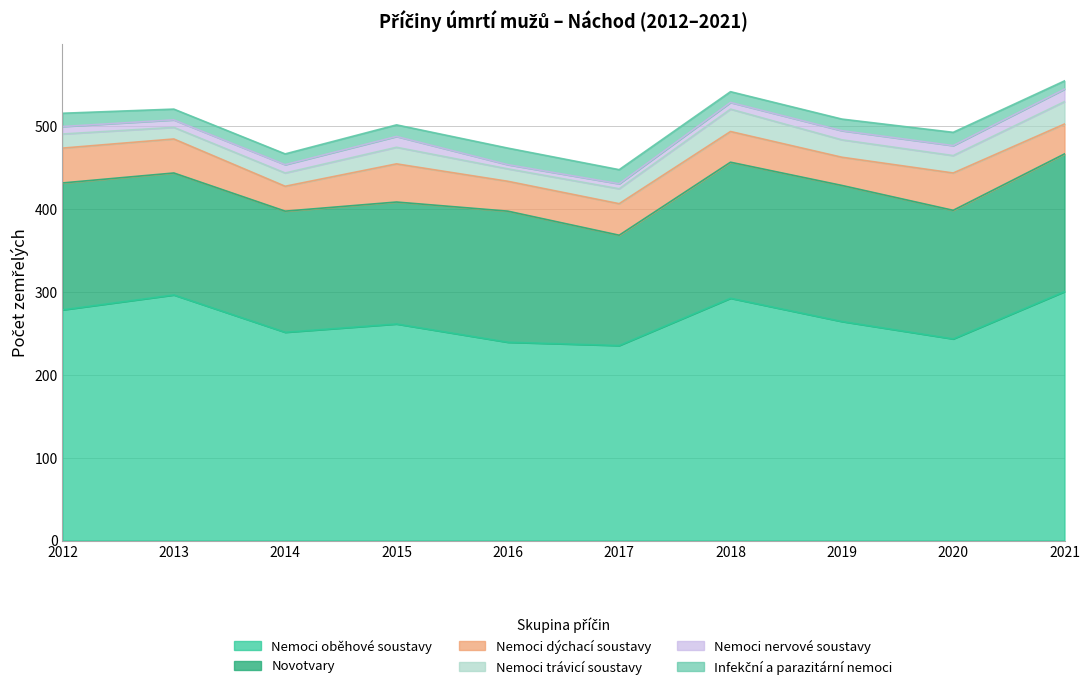

Which series has the largest range (max minus min)?

Nemoci oběhové soustavy